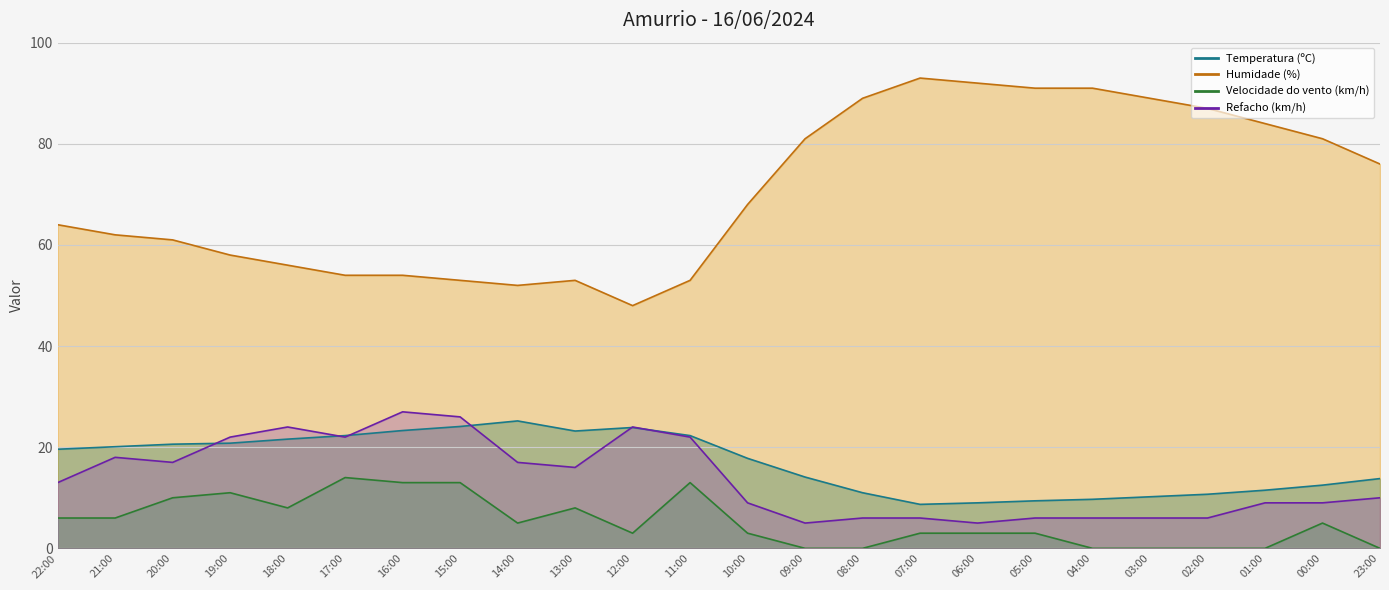

What are all the series names shown in the legend?

Temperatura (ºC), Humidade (%), Velocidade do vento (km/h), Refacho (km/h)